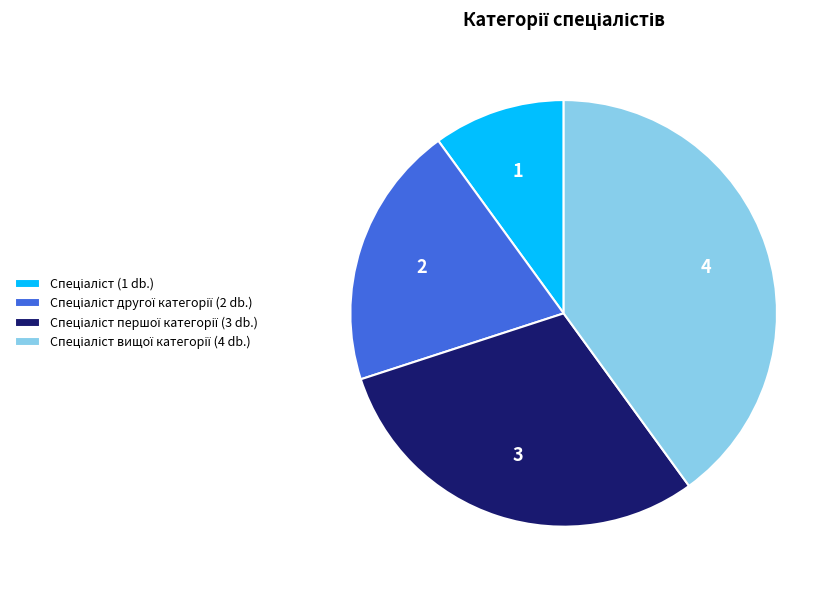

Is there a majority slice in this chart?

No